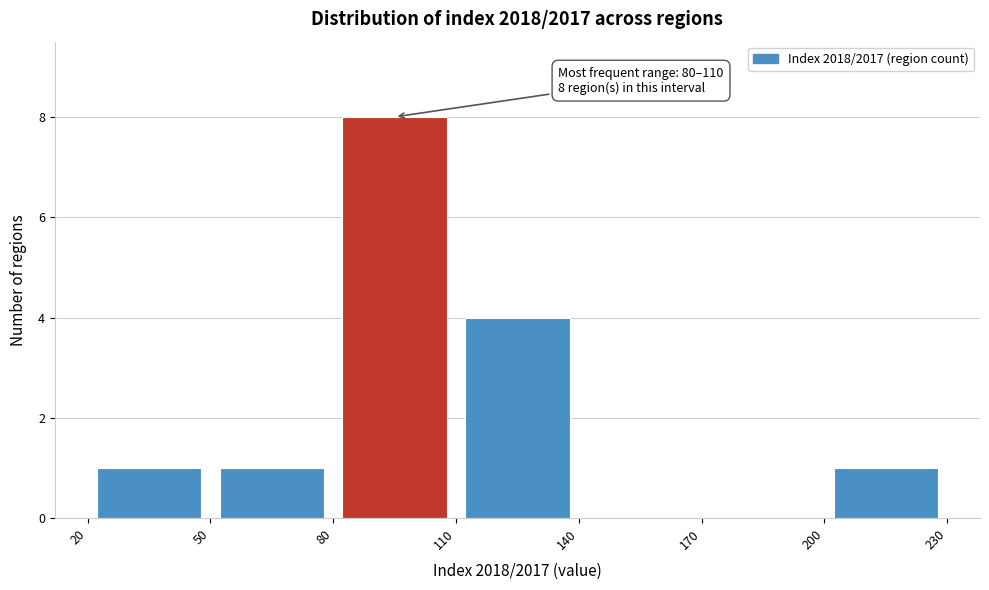

Over which range of the x-axis is the bar tallest?

80 to 110